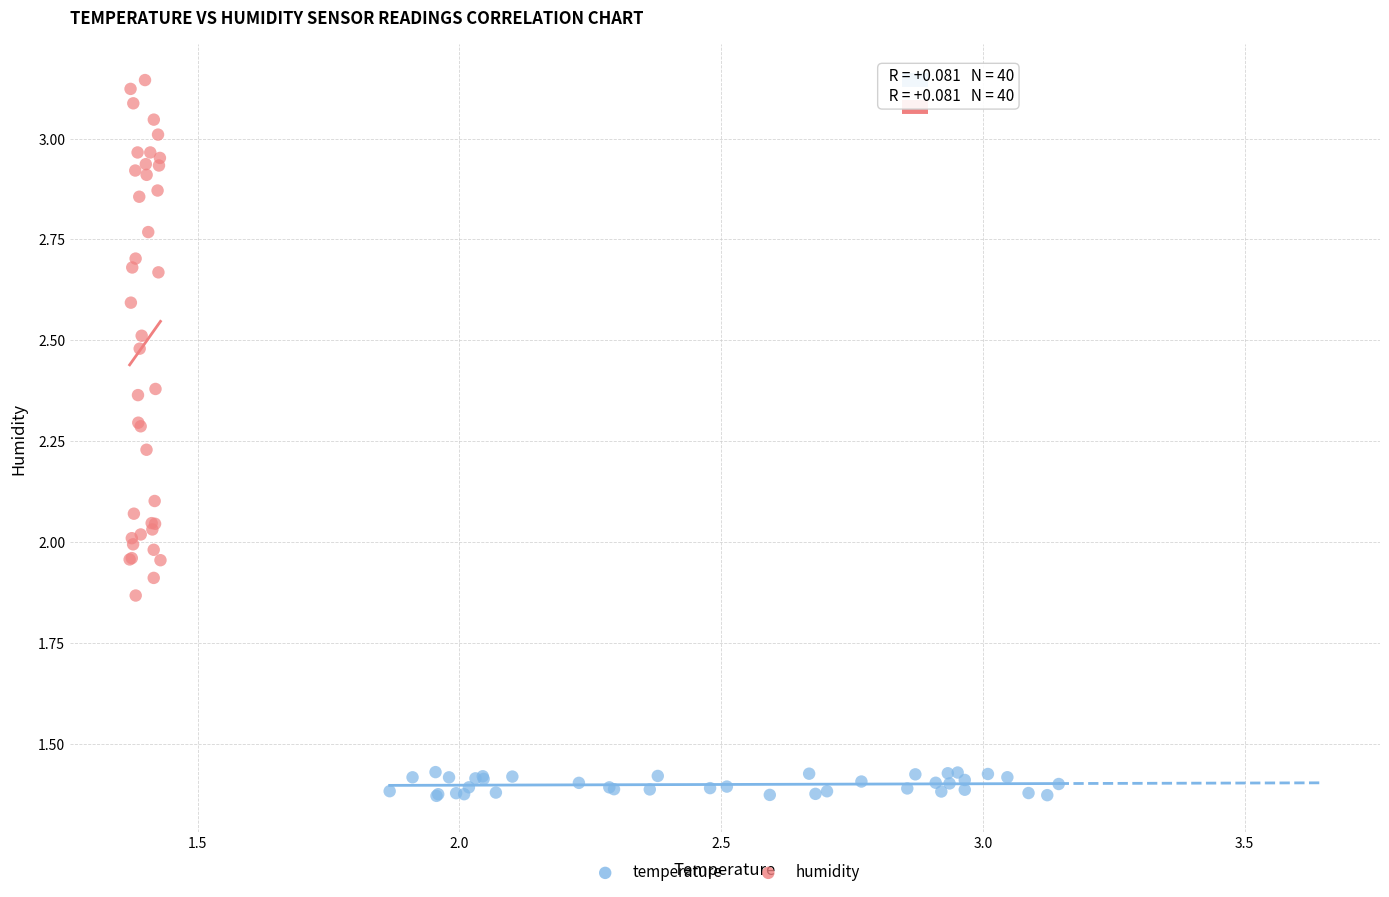

Which series reaches the minimum Y coordinate?

temperature